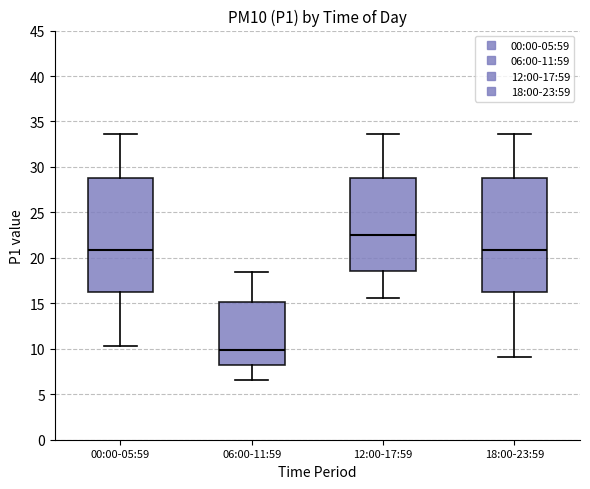

Where does the median line of the box for 18:00-23:59 sit on the y-axis? The values are not printed on the chart, so give them approximately, as read against the axis.

21.0